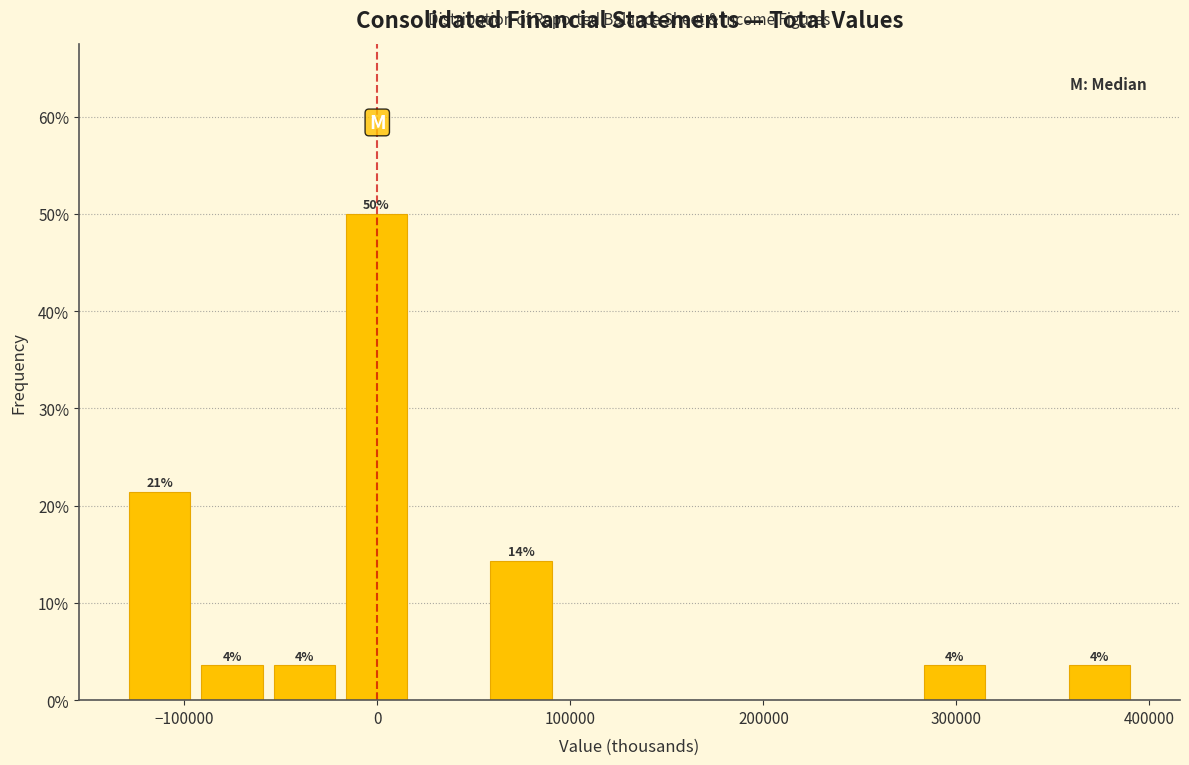

Read against the x-axis, roughly where is the centre of the tallest bar?

0